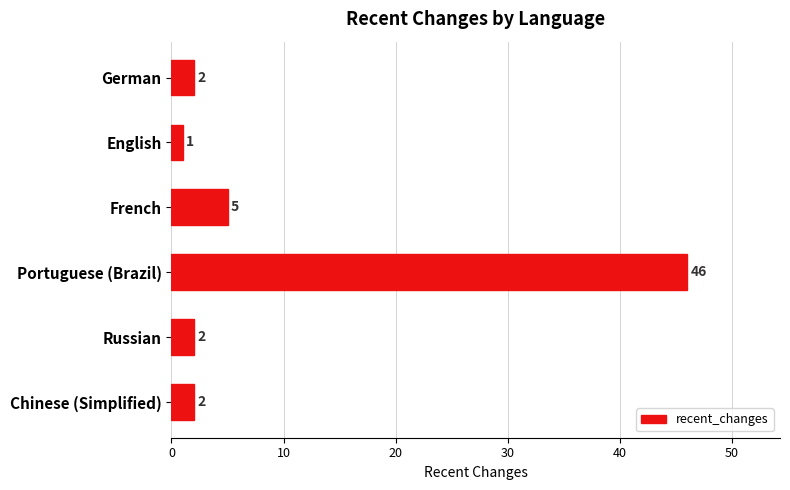

Approximately how many times larger is the value at German compared to Chinese (Simplified)?

1.0